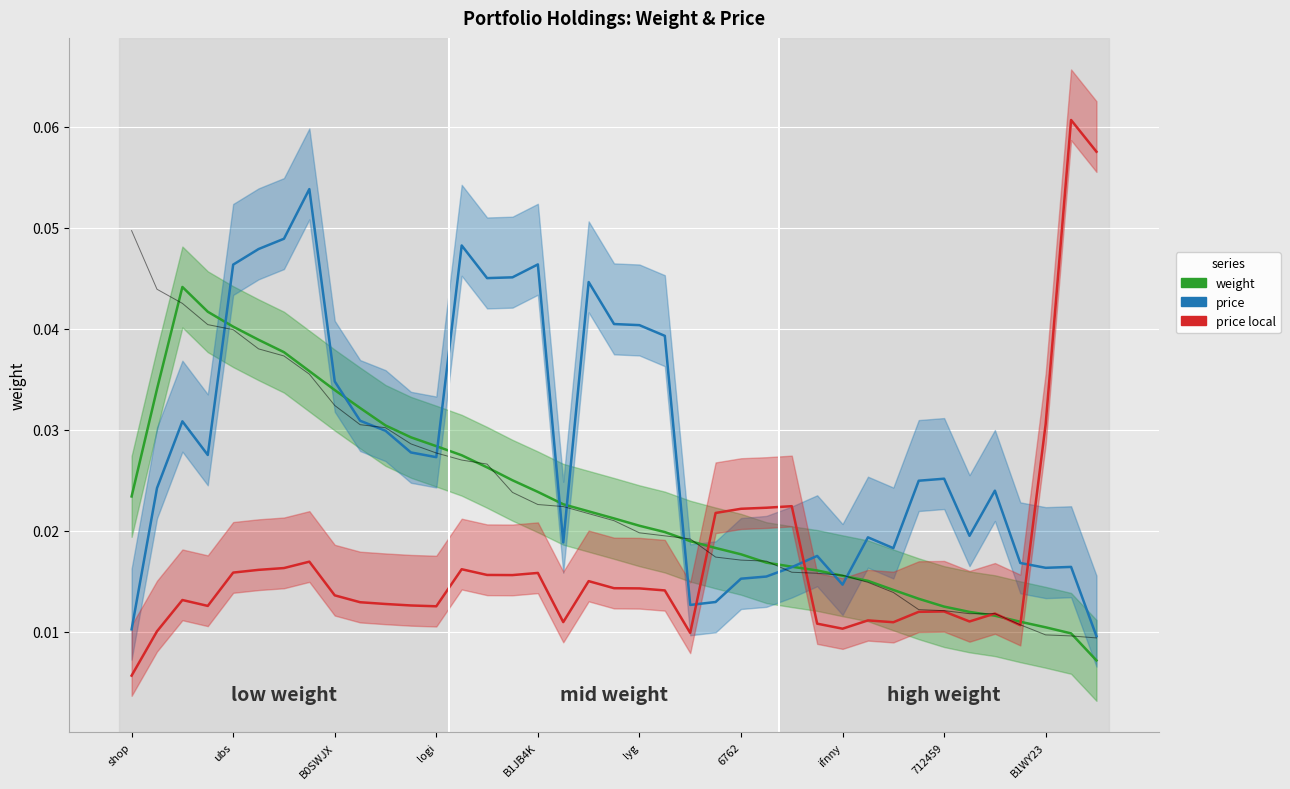

Count the weight values in the range 0 to 1.

39